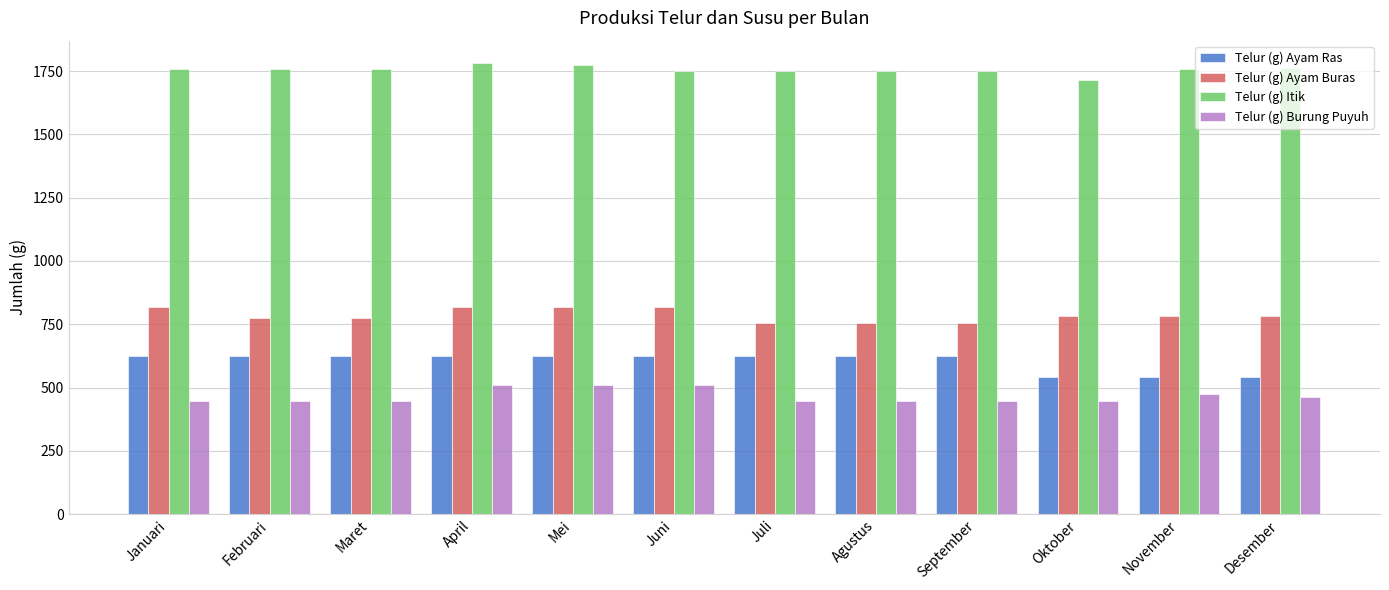

What is the value of the Telur (g) Burung Puyuh bar at the 7th from the left?

446